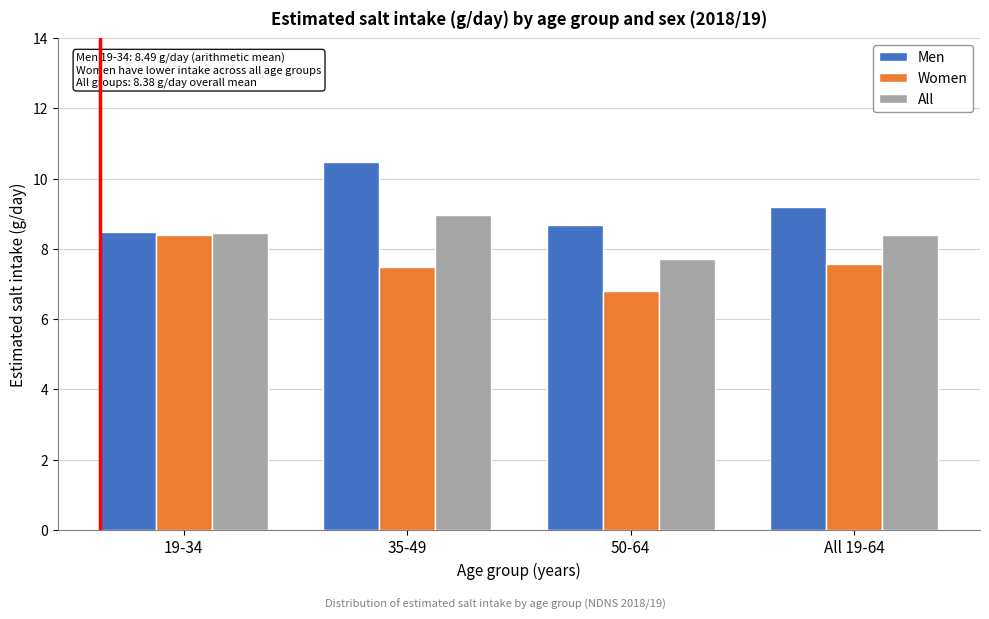

Reading right to left, extract all data points from this chart.

Men: 9.2	8.7	10.5	8.5
Women: 7.6	6.8	7.5	8.4
All: 8.4	7.7	9.0	8.4